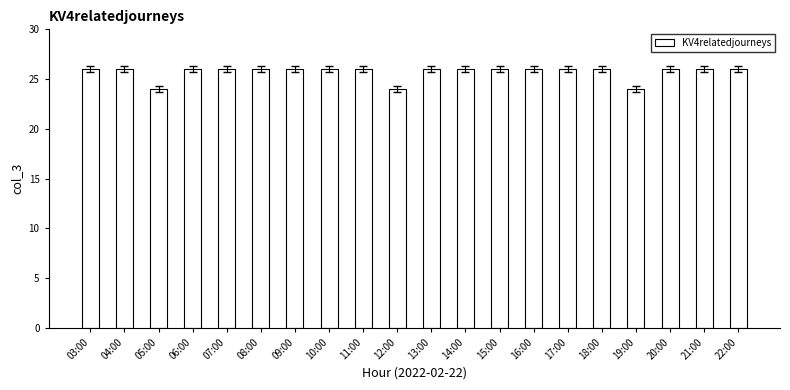

What is the label of the 17th bar from the right?

06:00